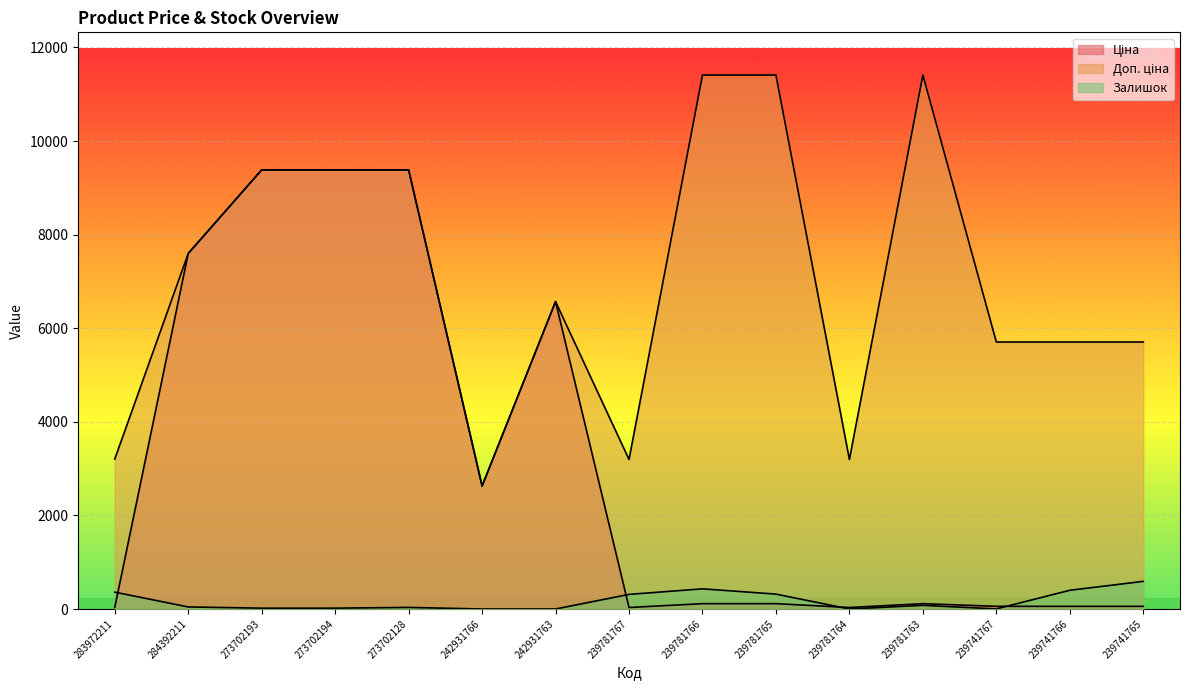

True or false: Доп. ціна and Ціна cross at least once.

False